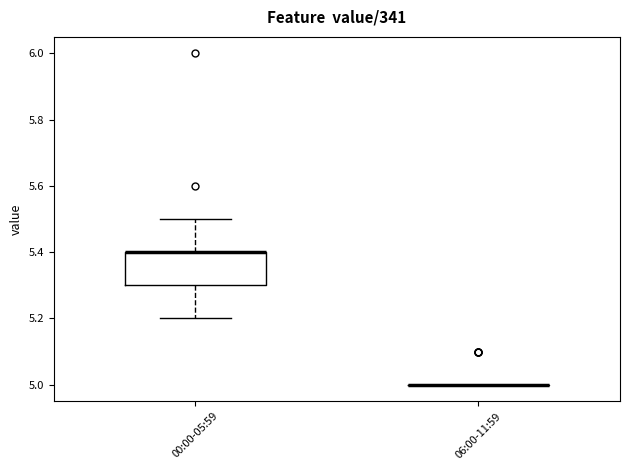

Reading left to right, transcribe this box plot: for each box, give where its median line is, the range the box spans, and where its two whiskers end, as read against the y-axis. The values are not printed on the chart, so give them approximately, as read against the axis.

00:00-05:59: median 5.4 (drawn on the box's upper edge), box 5.3 to 5.4, whiskers 5.2 to 5.5
06:00-11:59: box collapsed to a line at 5.0, whiskers 5.0 to 5.0